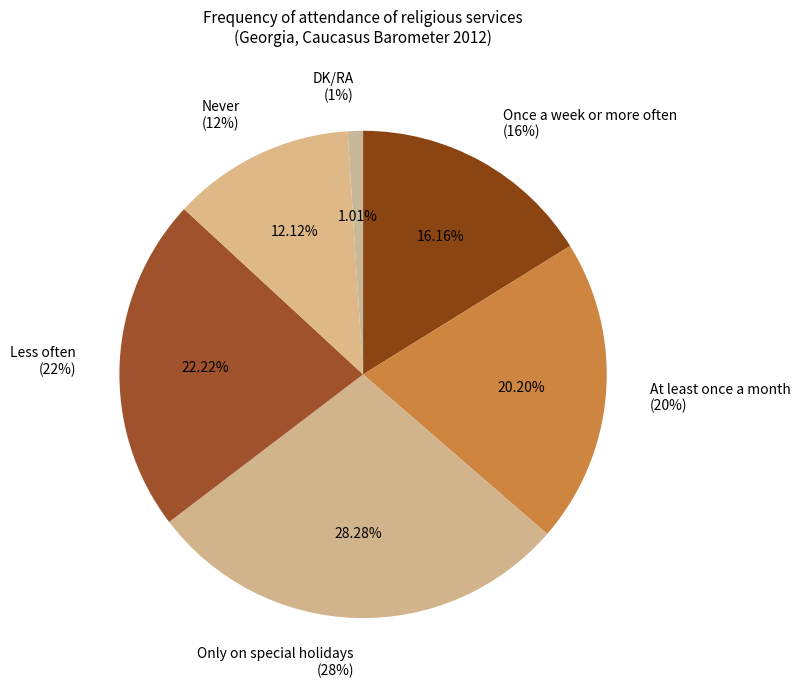

Does Less often represent more than half of the total?

No